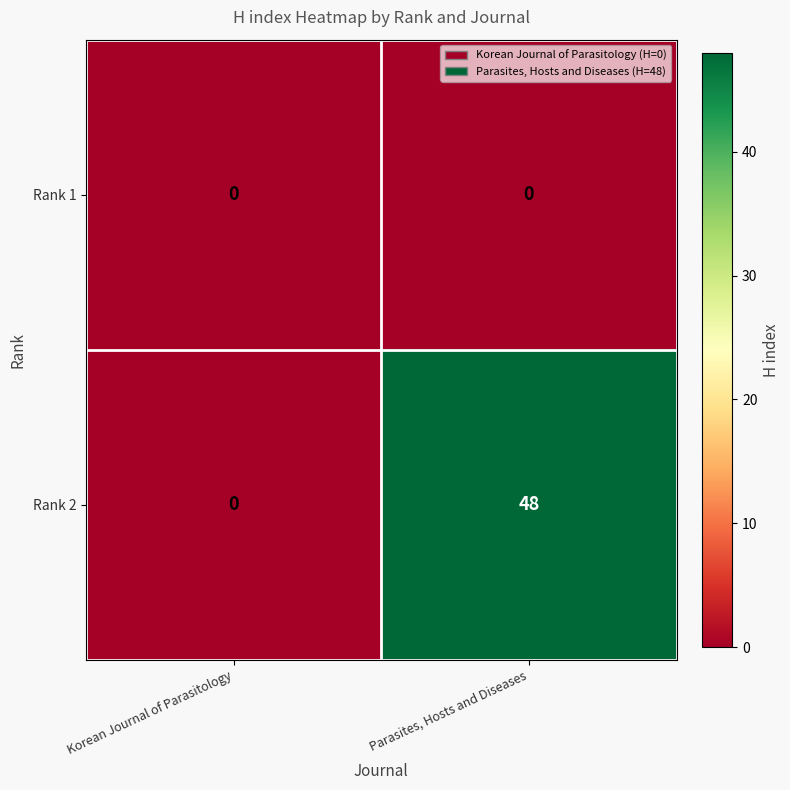

Which series has the widest spread of values?

Rank 2